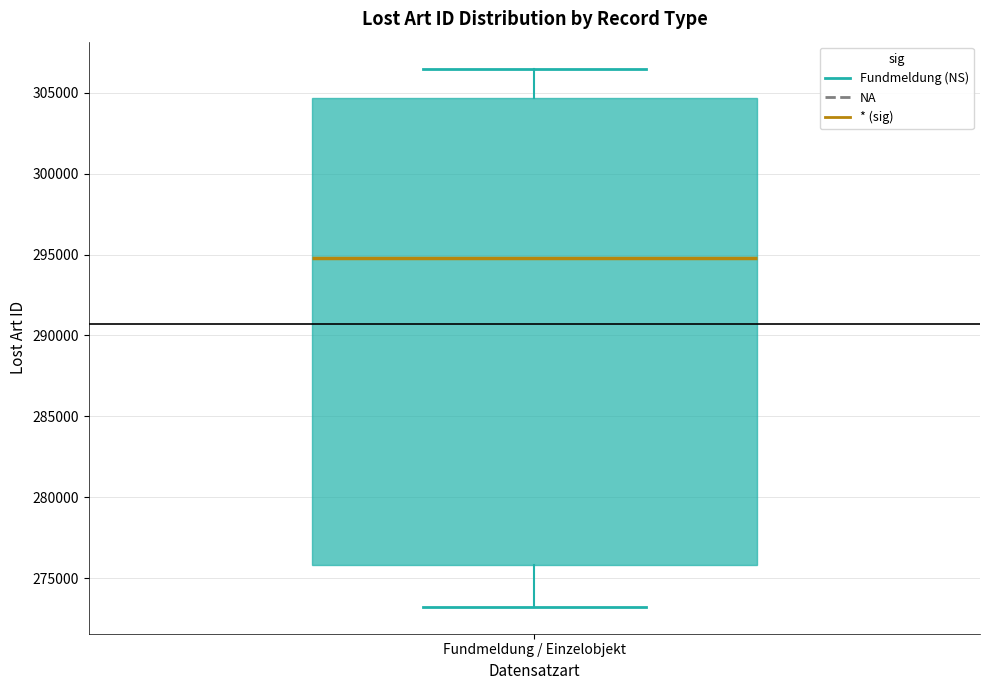

Where does the median line of the box for Fundmeldung / Einzelobjekt sit on the y-axis? The values are not printed on the chart, so give them approximately, as read against the axis.

295000